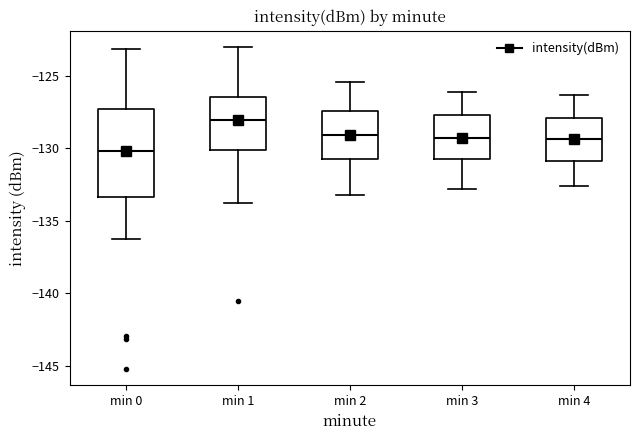

Reading left to right, read every box against the y-axis: the position of its median line, the range the box covers, and the ends of its whiskers. The values are not printed on the chart, so give them approximately, as read against the axis.

min 0: median -130.0, box -133.5 to -127.5, whiskers -136.0 to -123.0
min 1: median -128.0, box -130.0 to -126.5, whiskers -134.0 to -123.0
min 2: median -129.0, box -130.5 to -127.5, whiskers -133.0 to -125.5
min 3: median -129.5, box -130.5 to -127.5, whiskers -133.0 to -126.0
min 4: median -129.5, box -131.0 to -128.0, whiskers -132.5 to -126.5